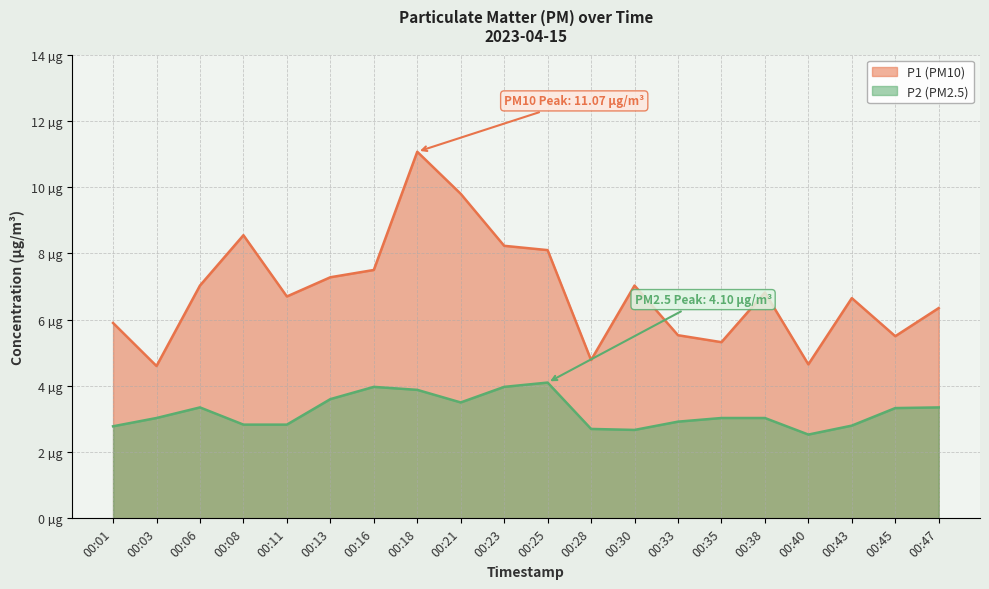

What is the value of the P1 point at the 12th from the left?

4.8